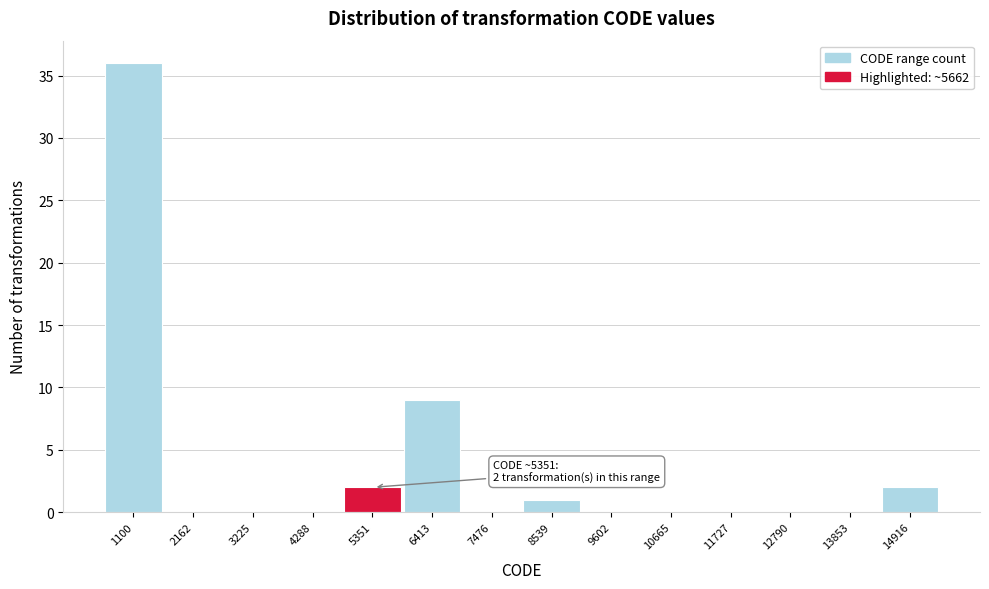

Reading right to left, list all the values displayed in this chart.

14916=2	13853=0	12790=0	11727=0	10665=0	9602=0	8539=1	7476=0	6413=9	5351=2	4288=0	3225=0	2162=0	1100=36